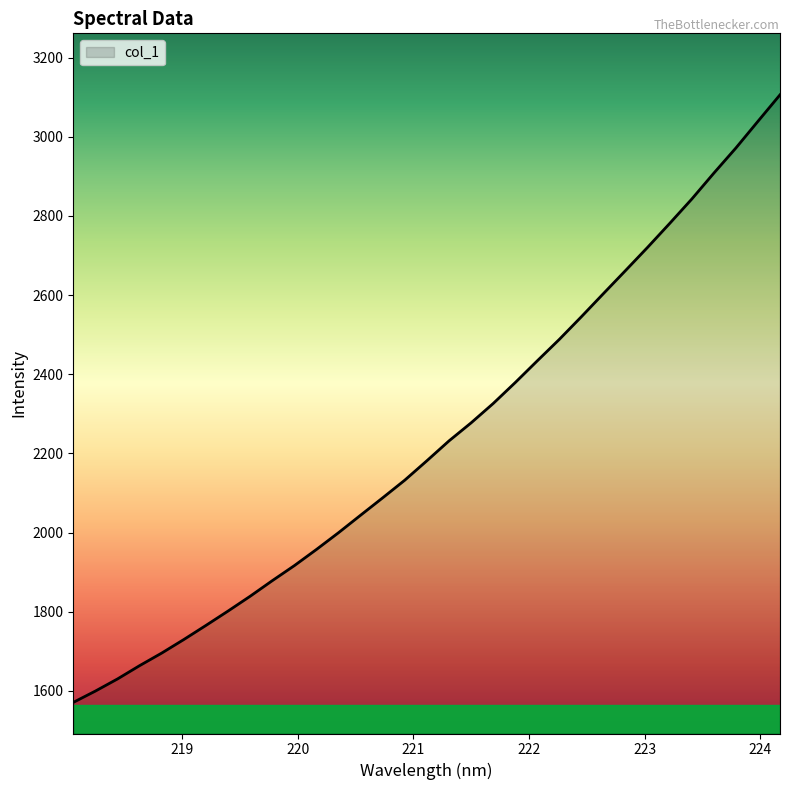

Does the chart have visible grid lines?

No